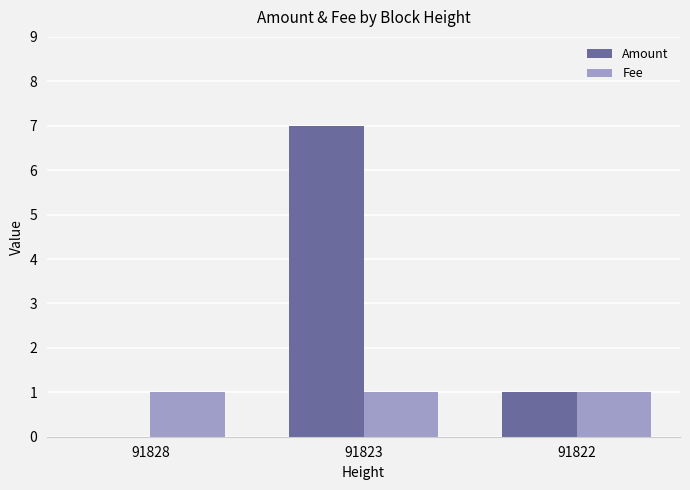

What is the sum of all Fee values?

3